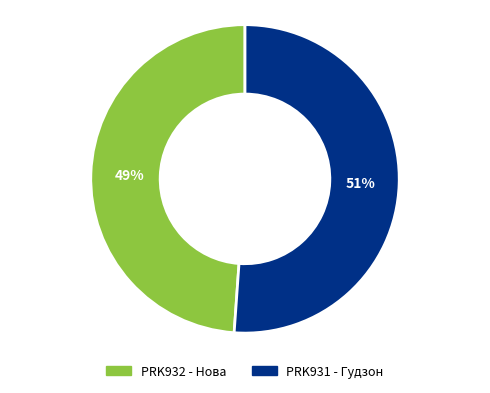

Is there any slice that represents more than half of the pie?

Yes